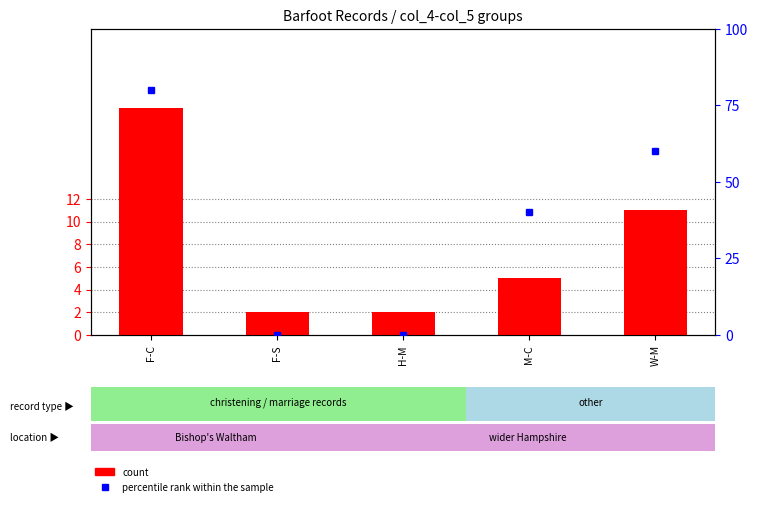

What is the label of the 3rd bar from the right?

H-M